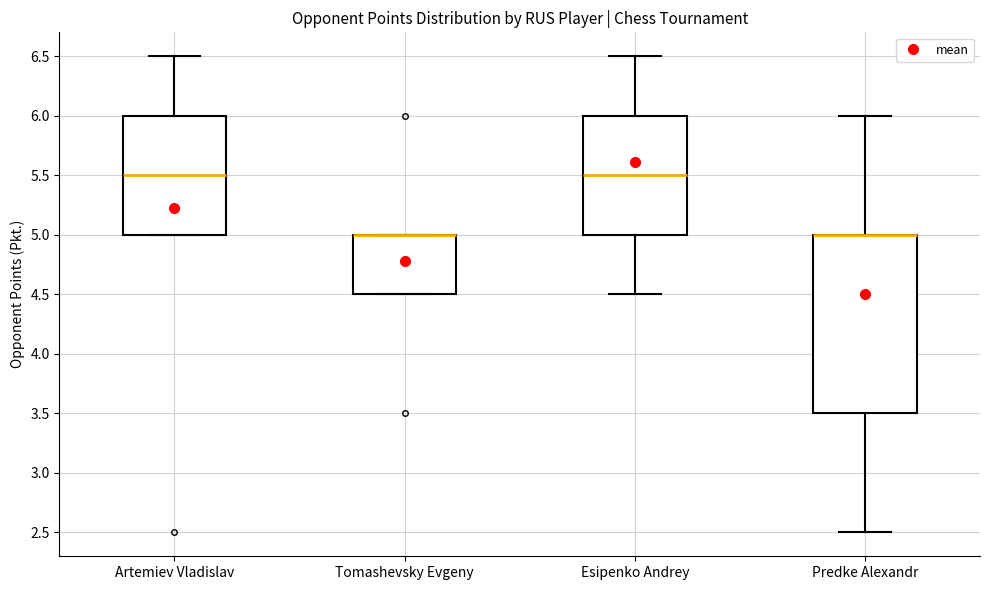

Where does the upper whisker of the box for Artemiev Vladislav end on the y-axis? The values are not printed on the chart, so give them approximately, as read against the axis.

6.5